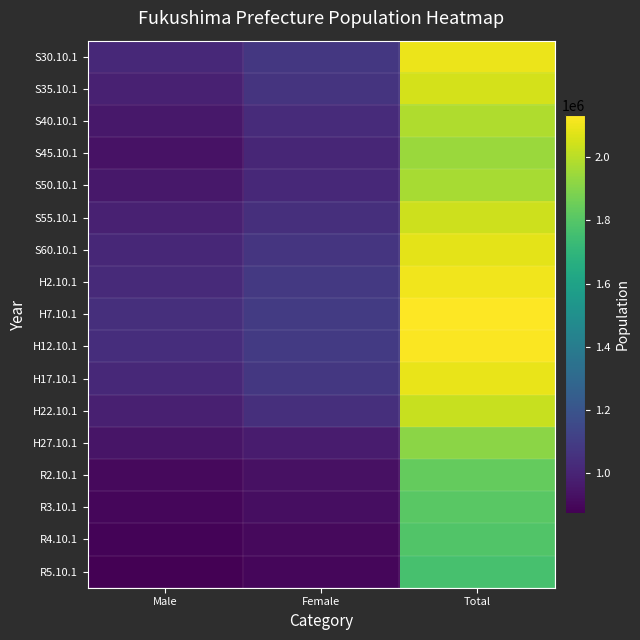

Rank the series by their maximum value, from lowest to highest.

R5.10.1, R4.10.1, R3.10.1, R2.10.1, H27.10.1, S45.10.1, S50.10.1, S40.10.1, H22.10.1, S55.10.1, S35.10.1, S60.10.1, H17.10.1, S30.10.1, H2.10.1, H12.10.1, H7.10.1